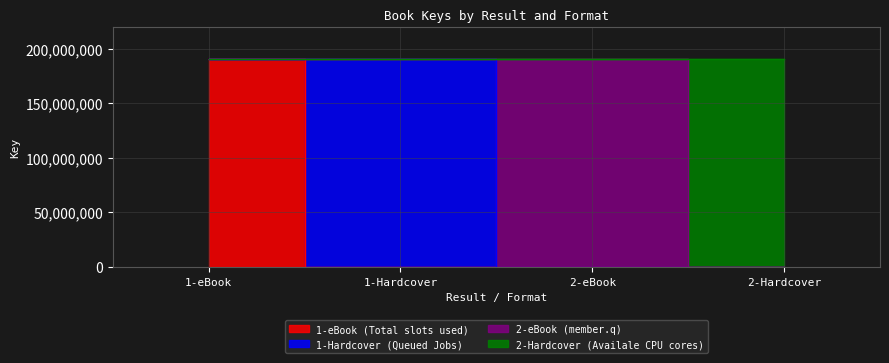

Rank the categories by value from lowest to highest.

2-eBook, 2-Hardcover, 1-eBook, 1-Hardcover